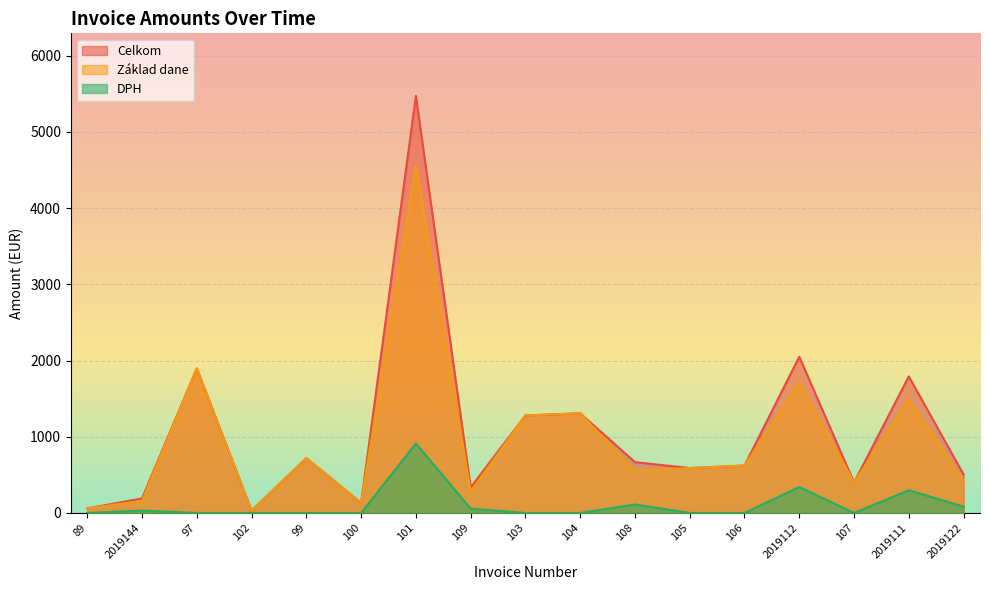

True or false: Základ dane and DPH cross at least once.

False